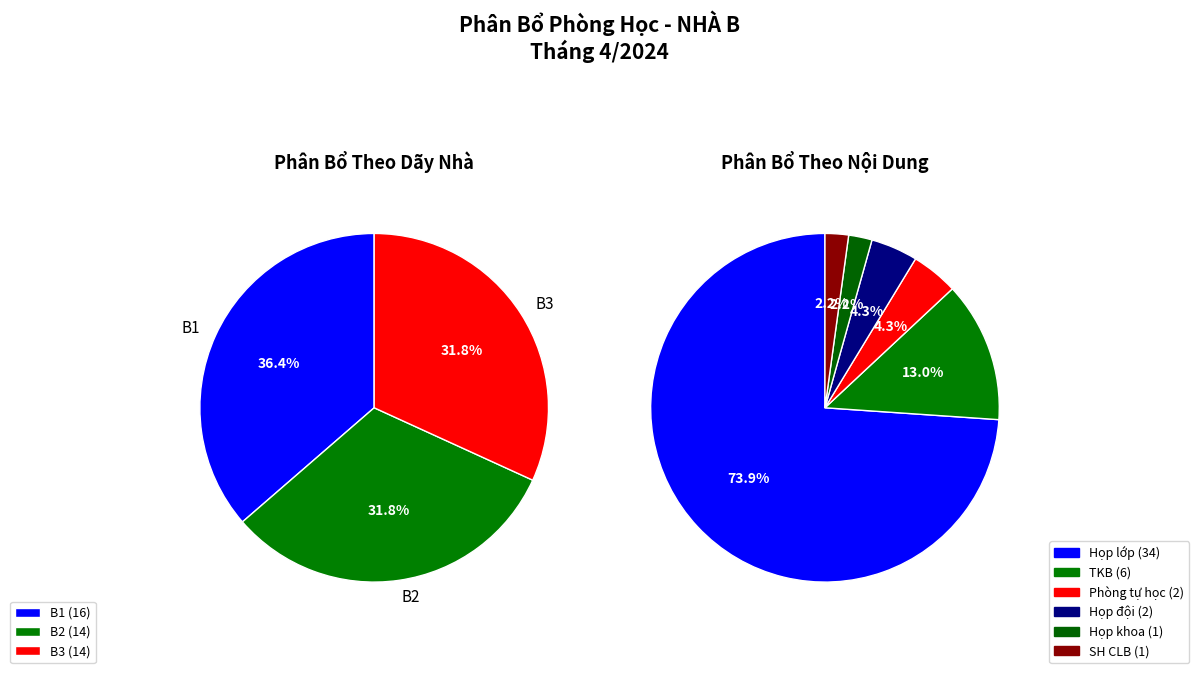

To the nearest percent, what portion does Họp đội represent?

4%